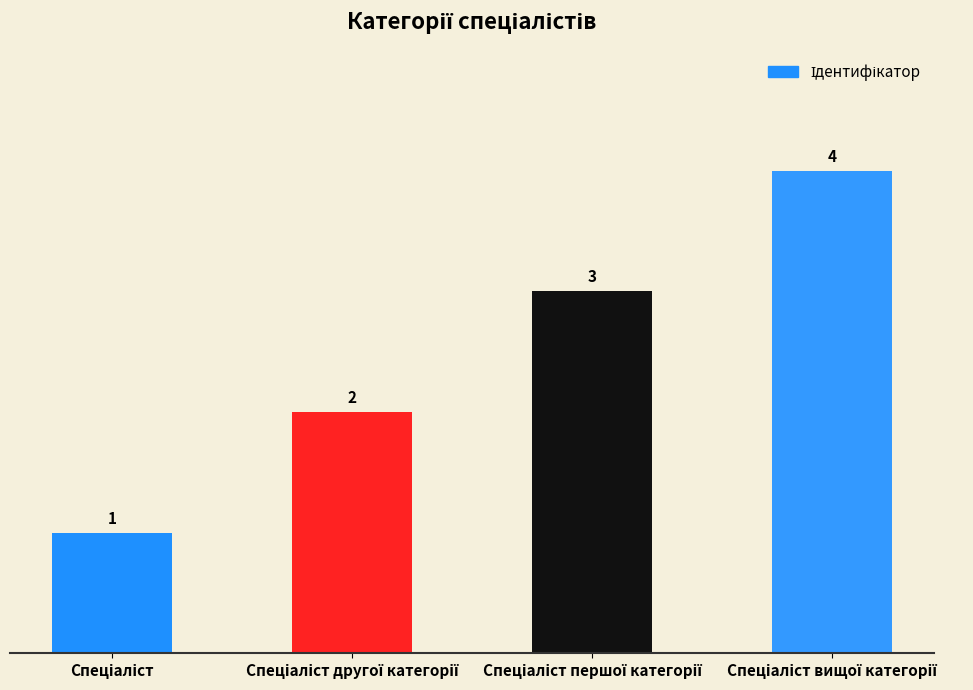

What is the difference between the maximum and minimum values?

3